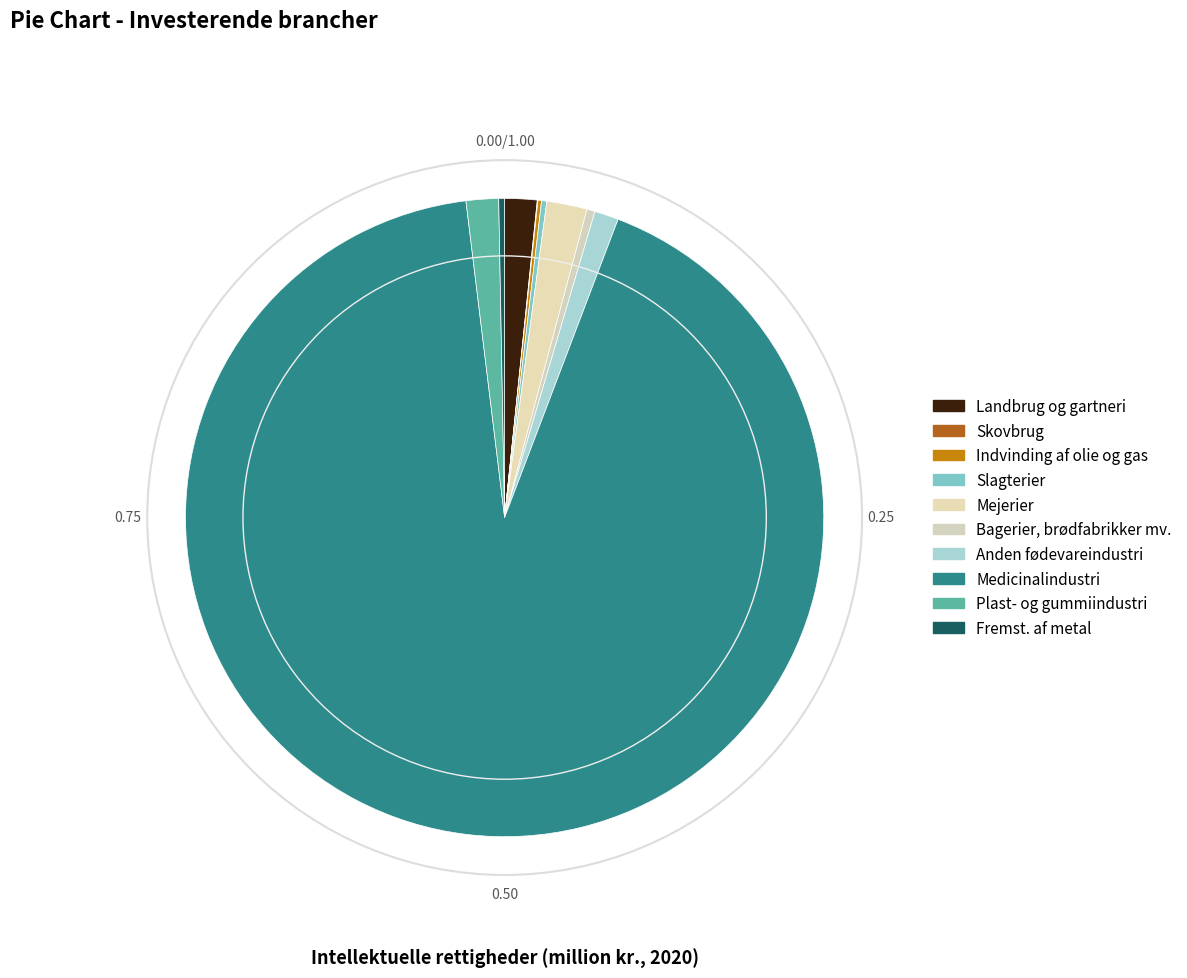

How many segments does this pie chart have?

10